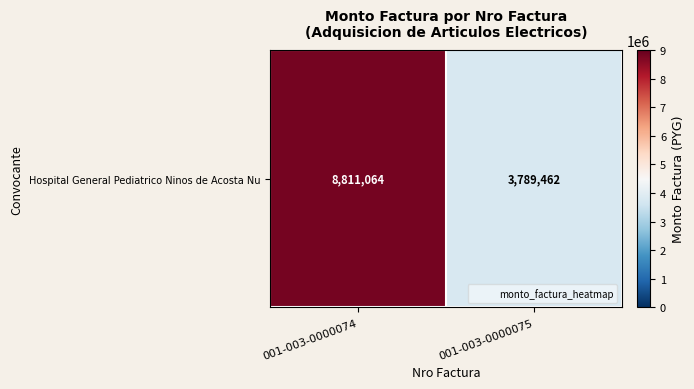

Is it true that the value at 001-003-0000075 is 3789462?

True